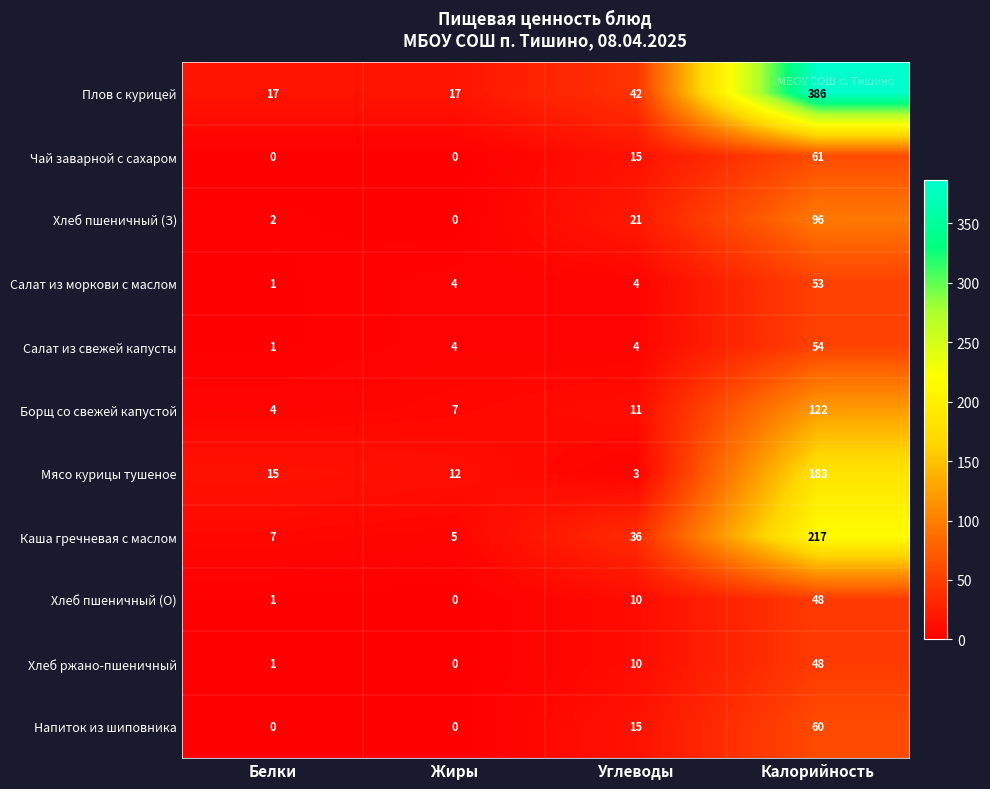

What is the difference between the Борщ со свежей капустой values at Жиры and Калорийность?

115